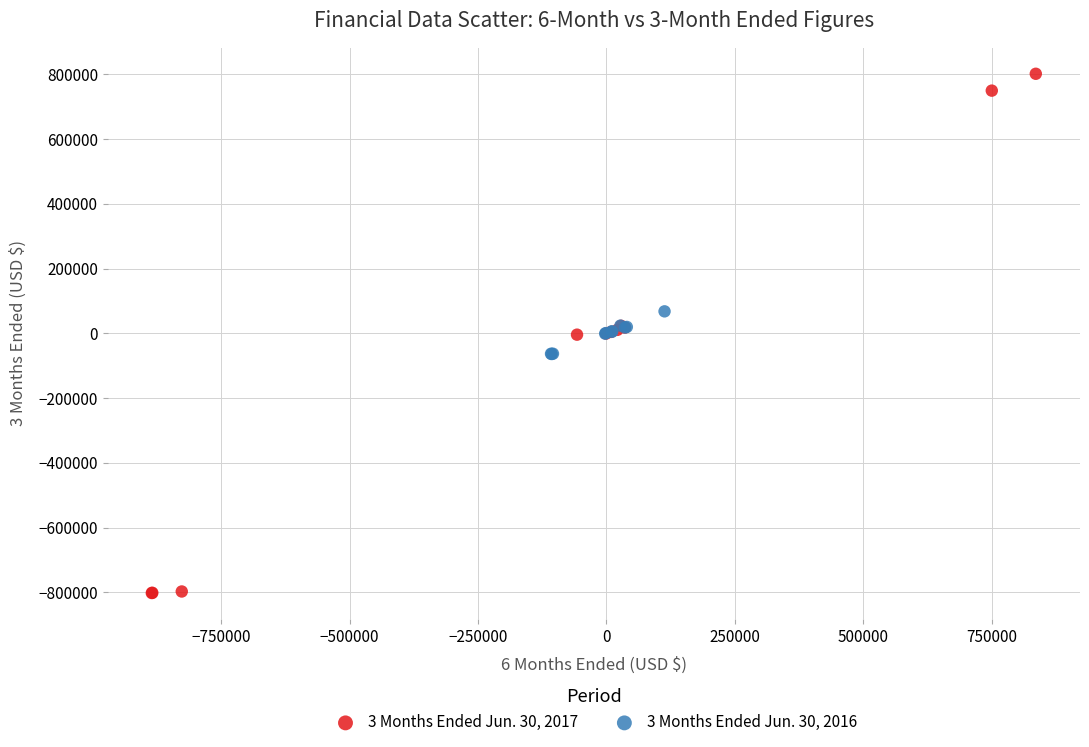

Which series has the largest Y range (max minus min)?

3 Months Ended Jun. 30, 2017